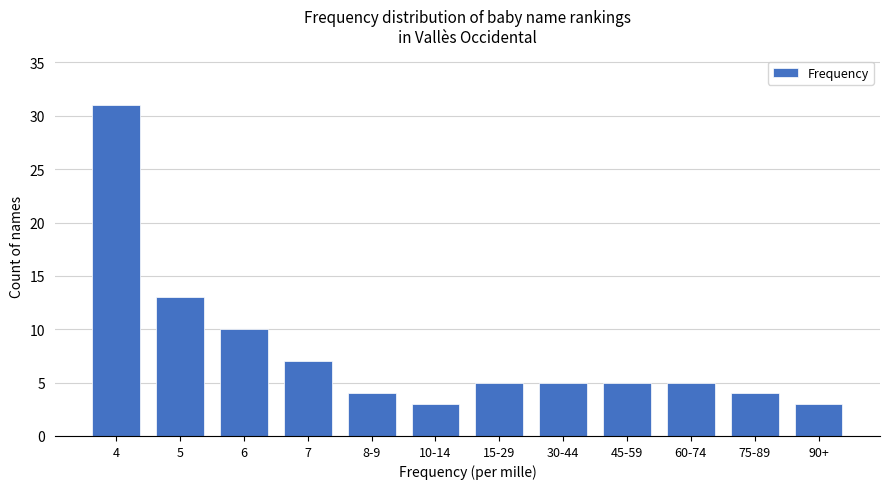

Reading left to right, list all the values displayed in this chart.

31	13	10	7	4	3	5	5	5	5	4	3